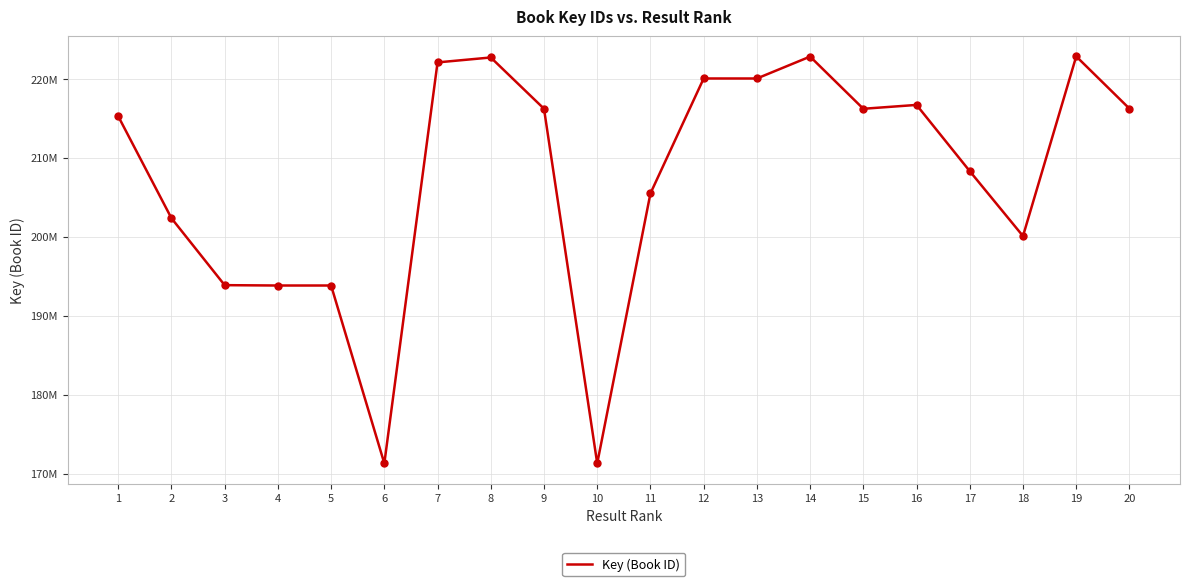

What is the change in value from 6 to 9?

+44909575